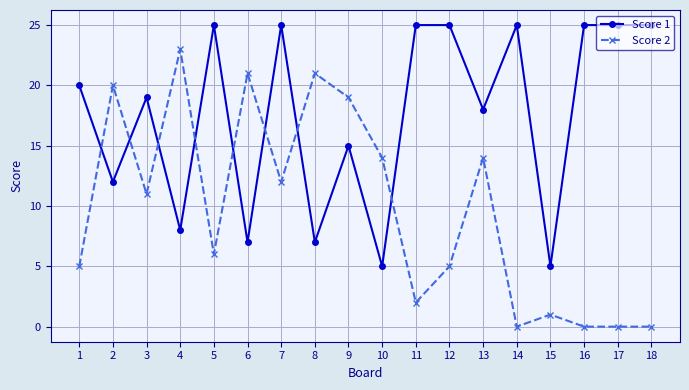

Where is the first local minimum for Score 2?

3